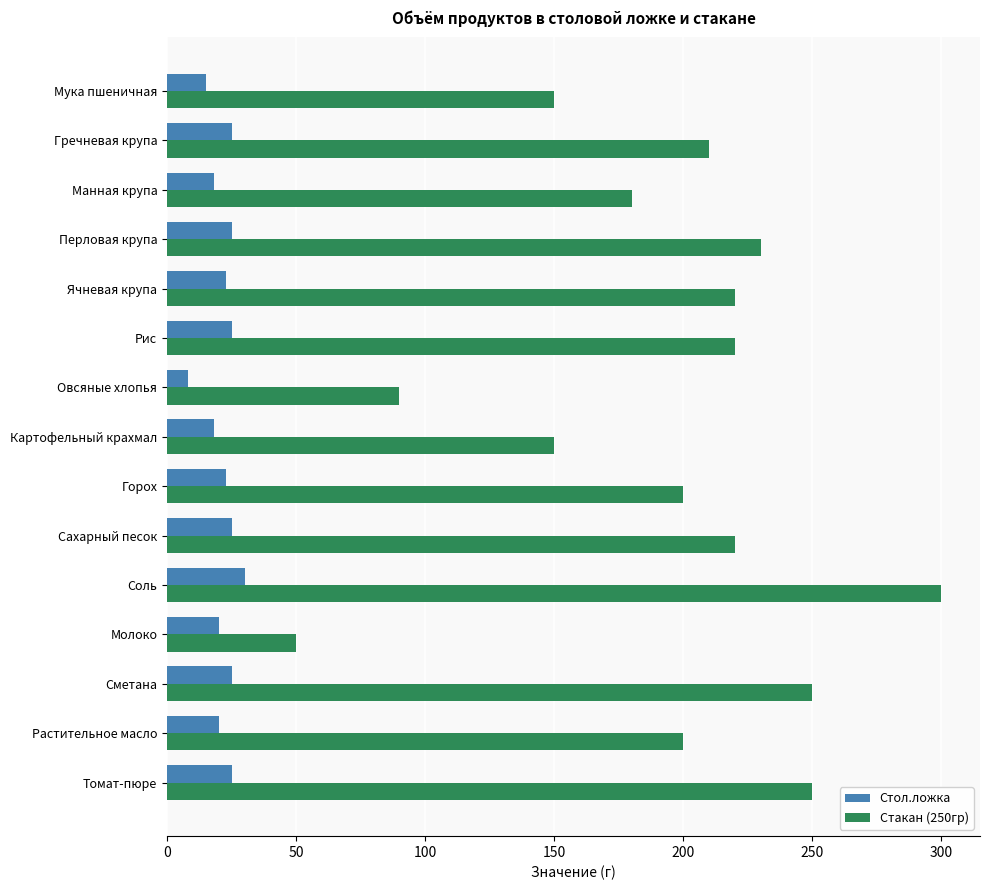

Between Соль and Растительное масло, which series saw the biggest shift?

Стакан (250гр)